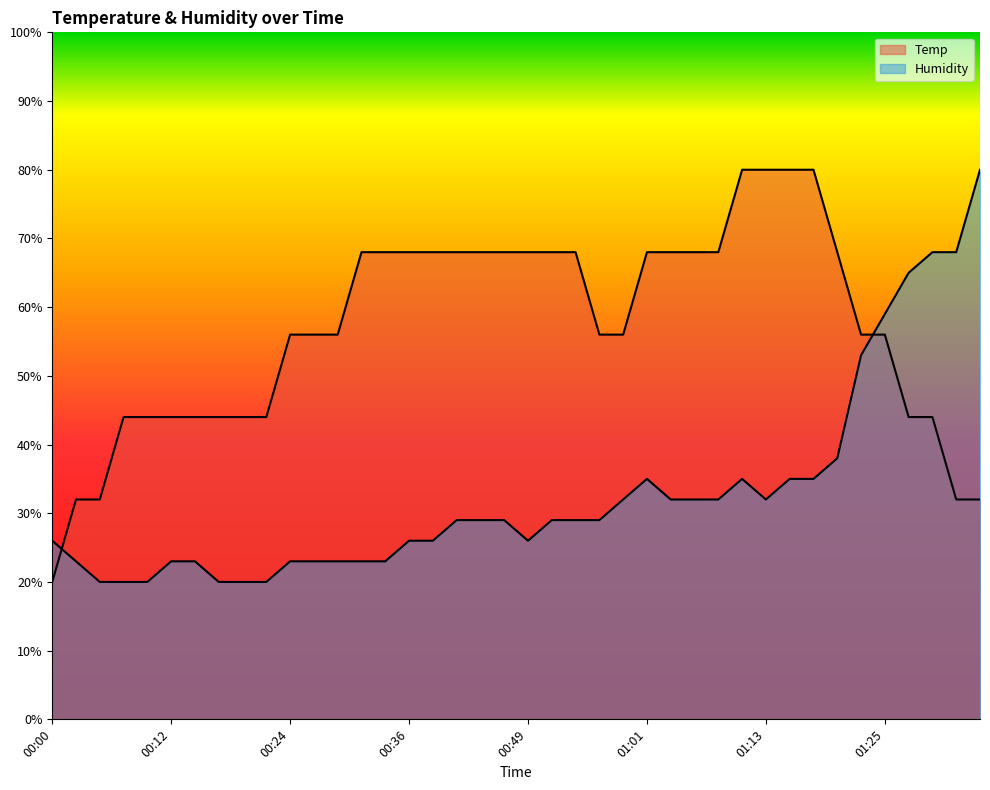

Is the value of Temp at 00:51 greater than the value of Humidity at 00:22?

Yes